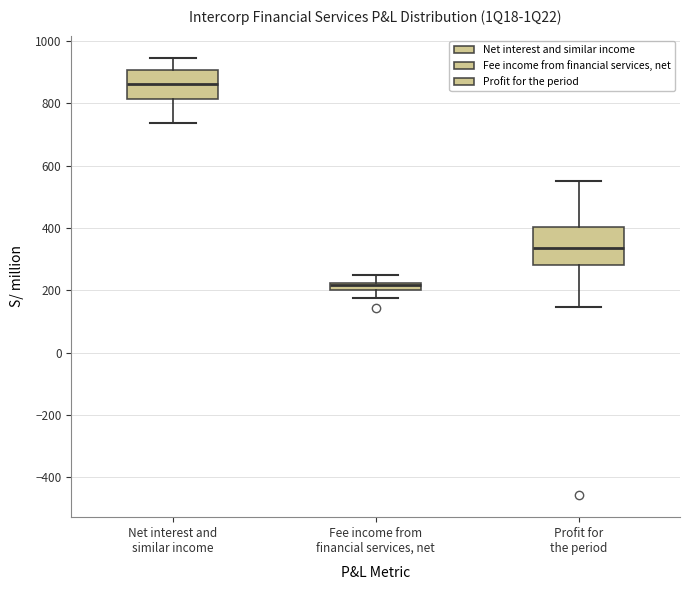

Which box's median line is the highest?

Net interest and similar income